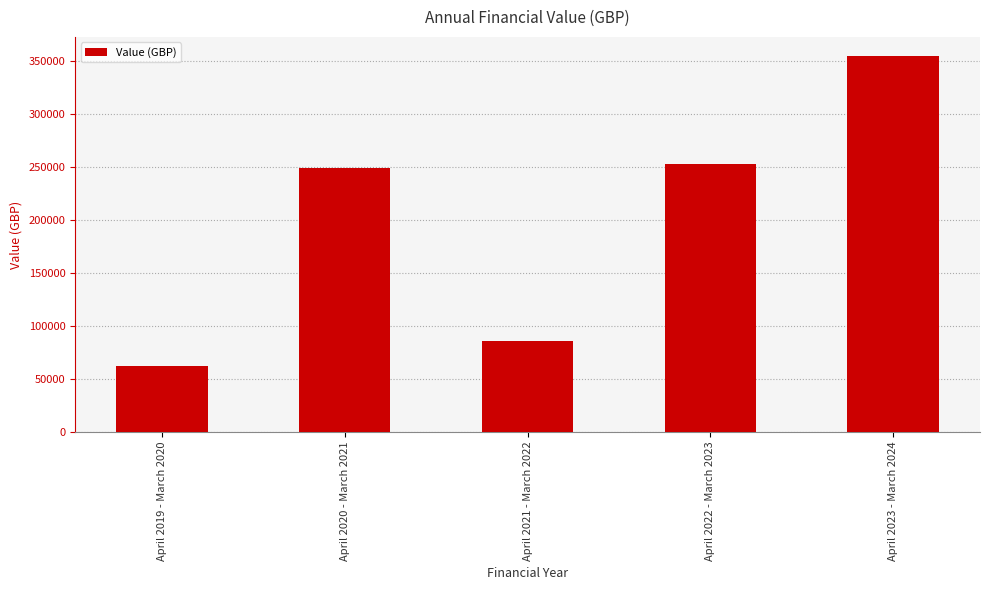

Which category has the highest value across all series?

April 2023 - March 2024